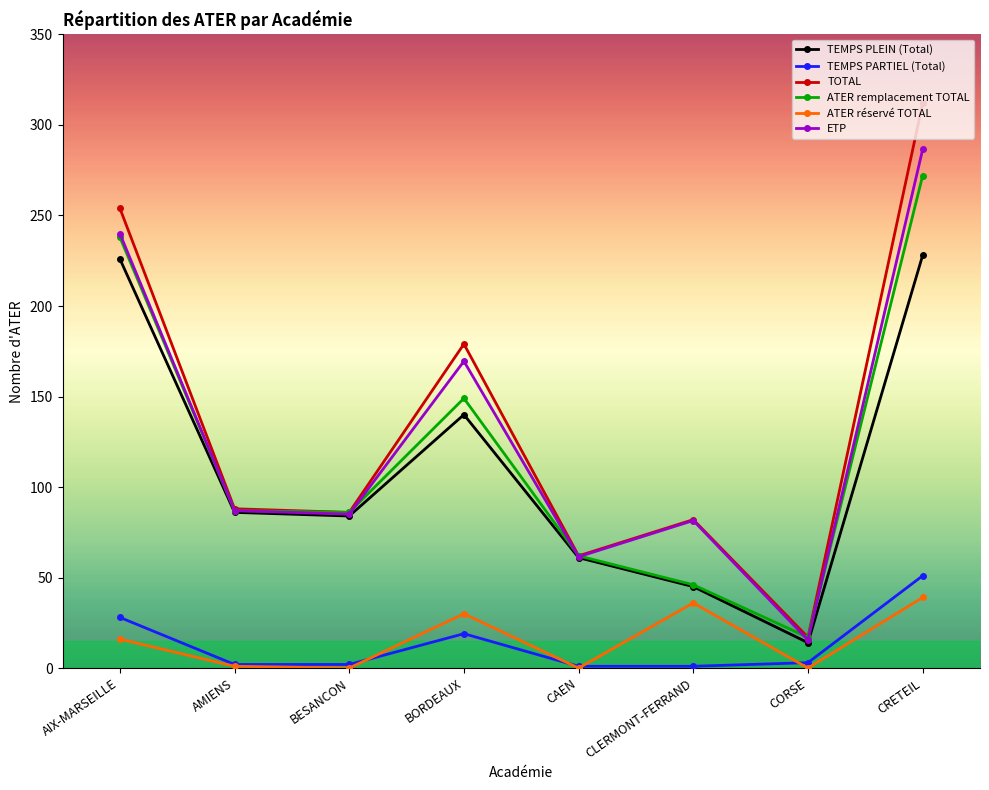

Where is TOTAL nearest to the value 164?

BORDEAUX